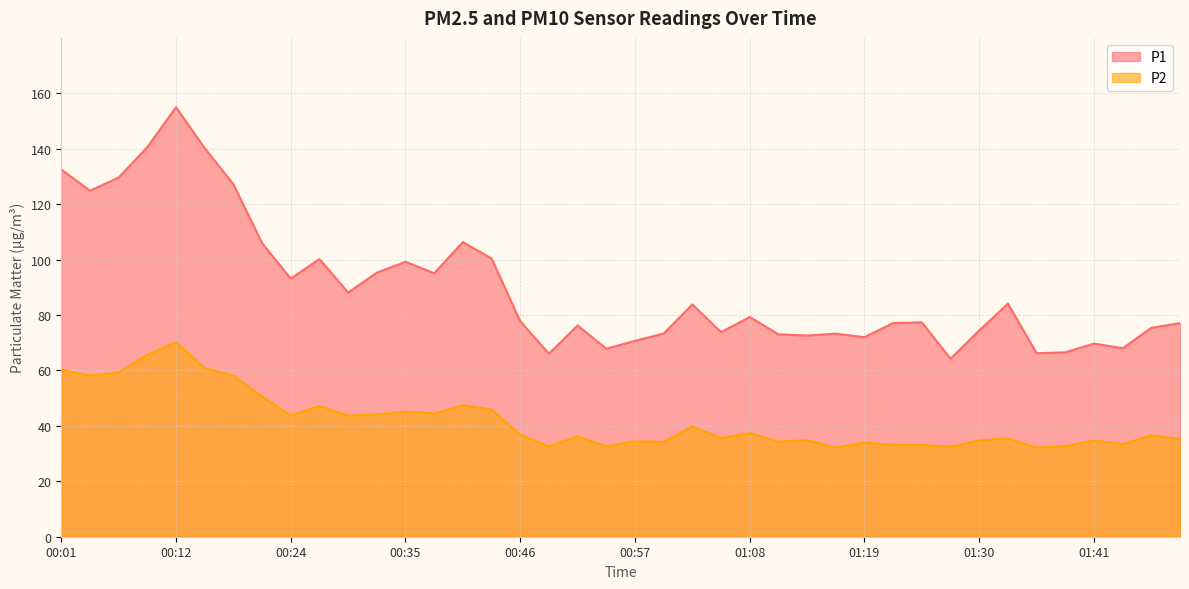

How many interior local peaks does the P1 series have?

11